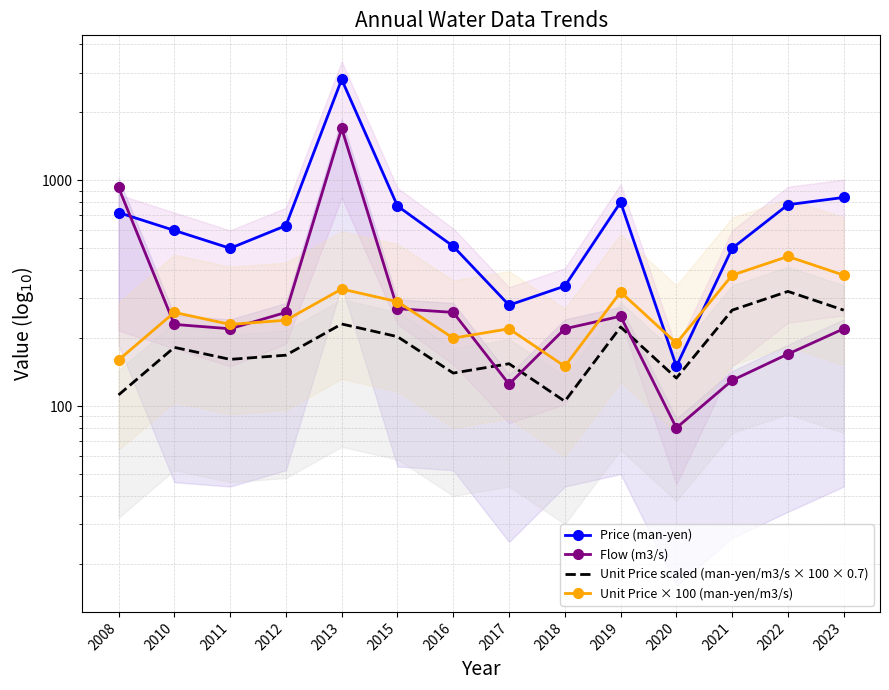

At which label is Price (man-yen) closest to 1475?

2023